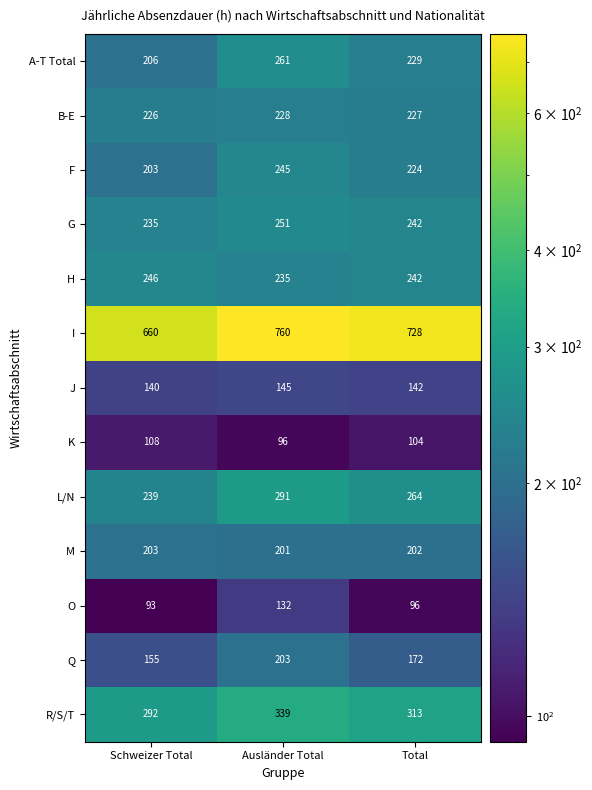

Between Schweizer Total and Ausländer Total, which series saw the biggest shift?

I